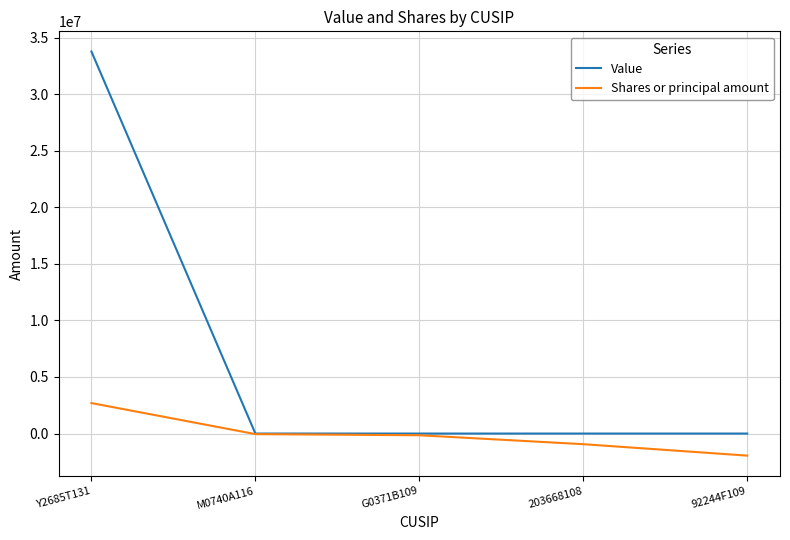

At which category is the sum across all series the highest?

Y2685T131